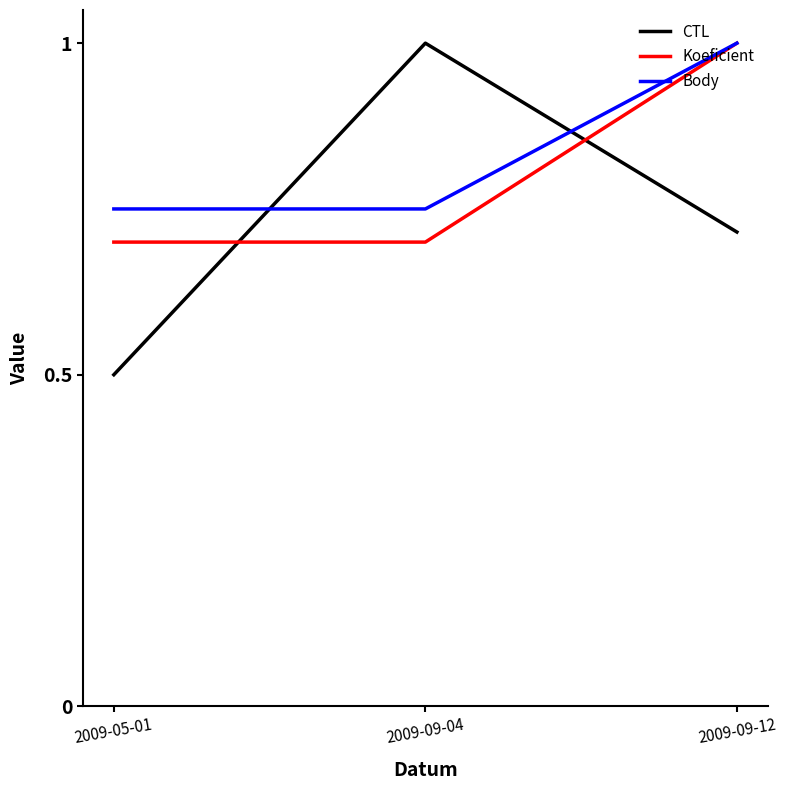

What value does the CTL series have at 2009-05-01?

0.5